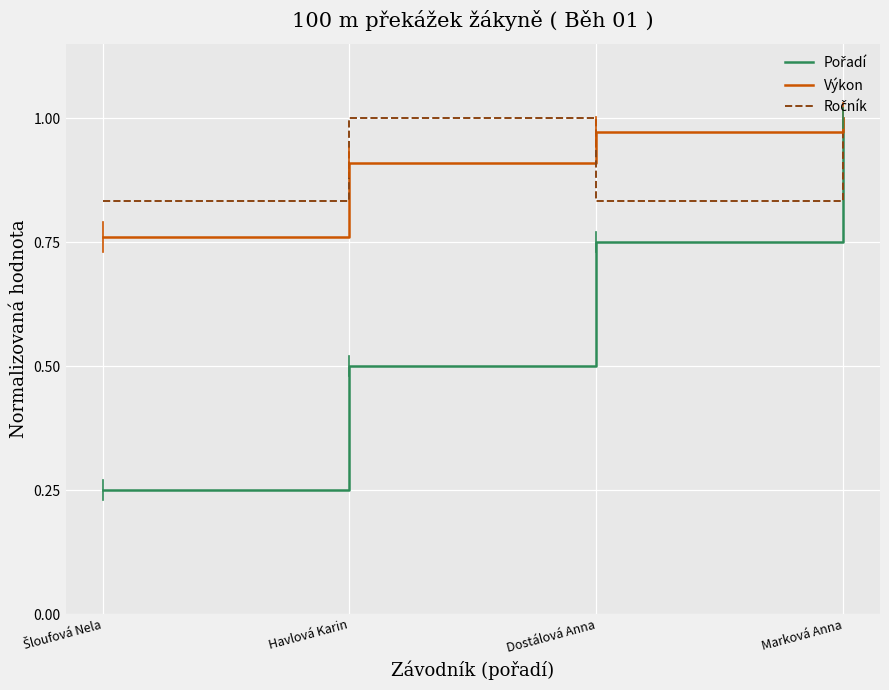

True or false: Výkon has more than 2 interior local peaks.

False